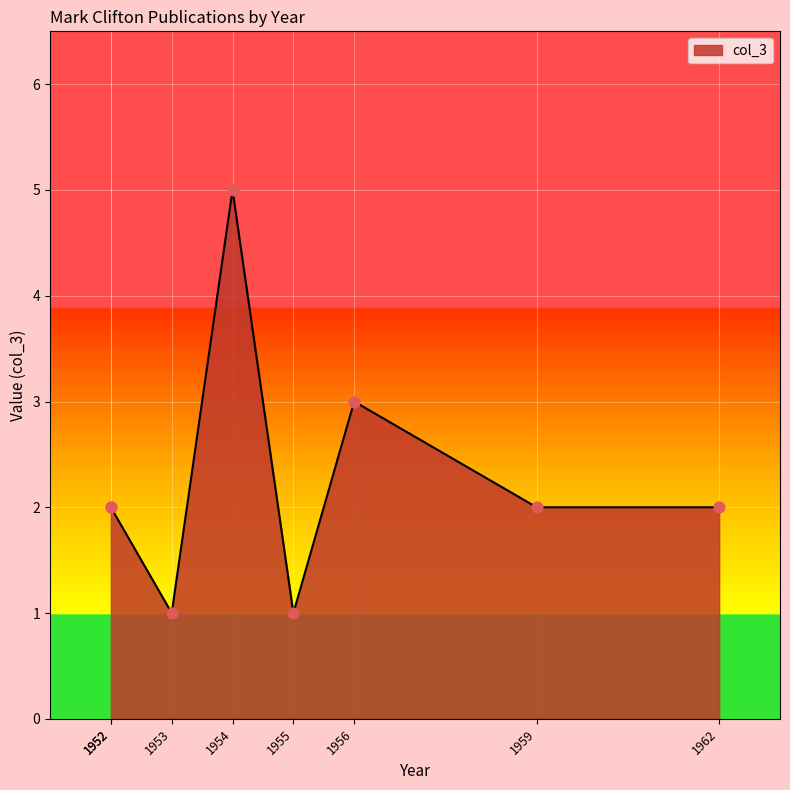

What is the change in value from 1954 to 1956?

-2